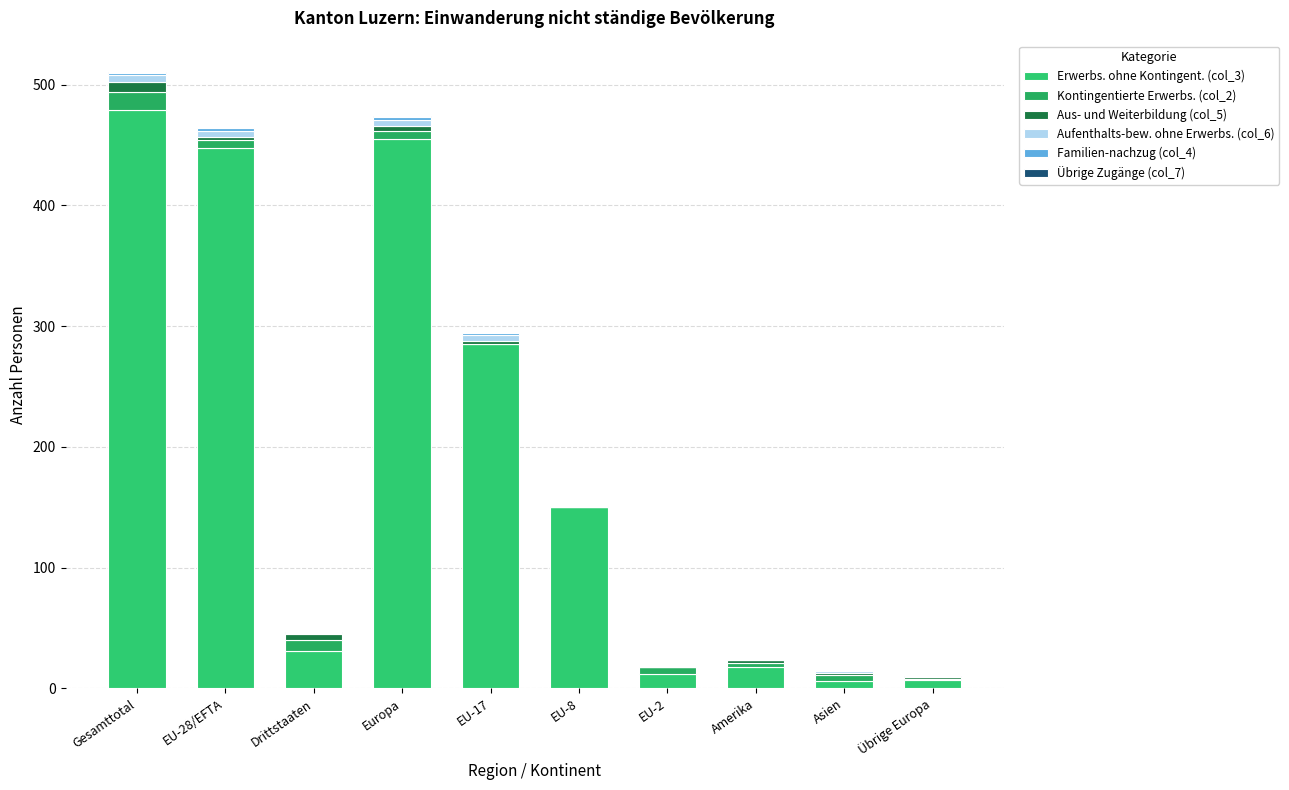

Are the bars grouped side by side (vs. stacked)?

No